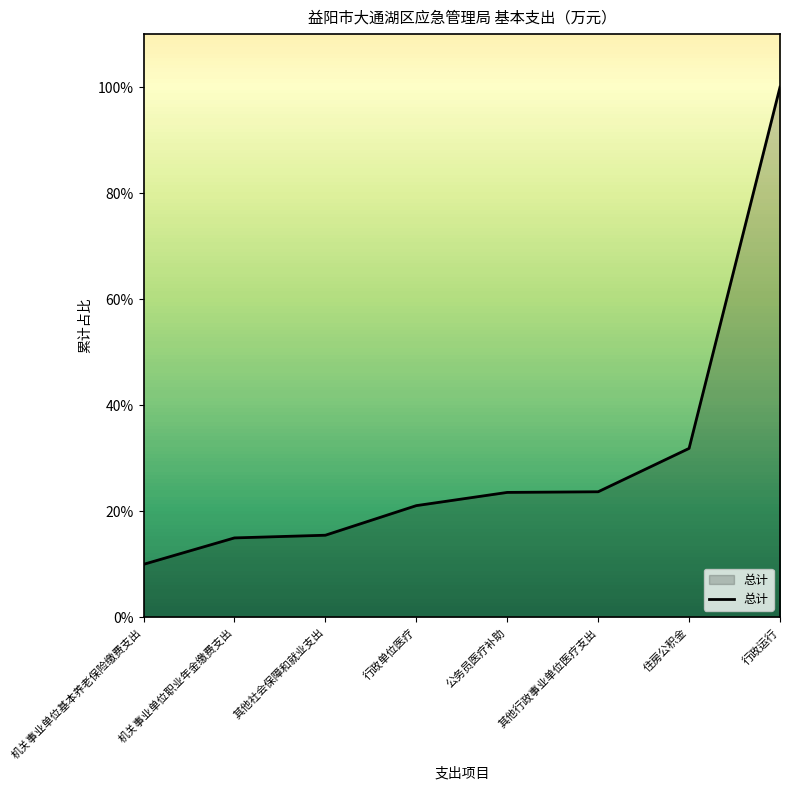

Does the chart have visible grid lines?

No